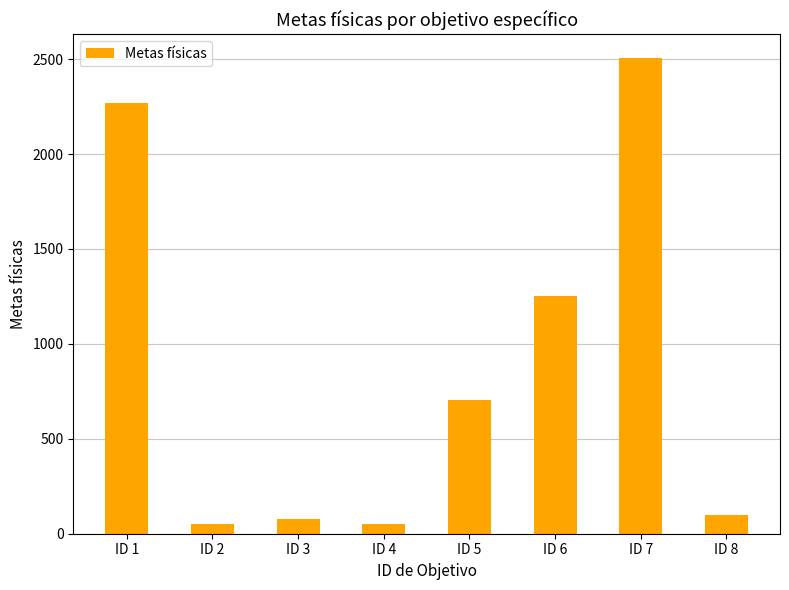

Count the number of categories in the chart.

8